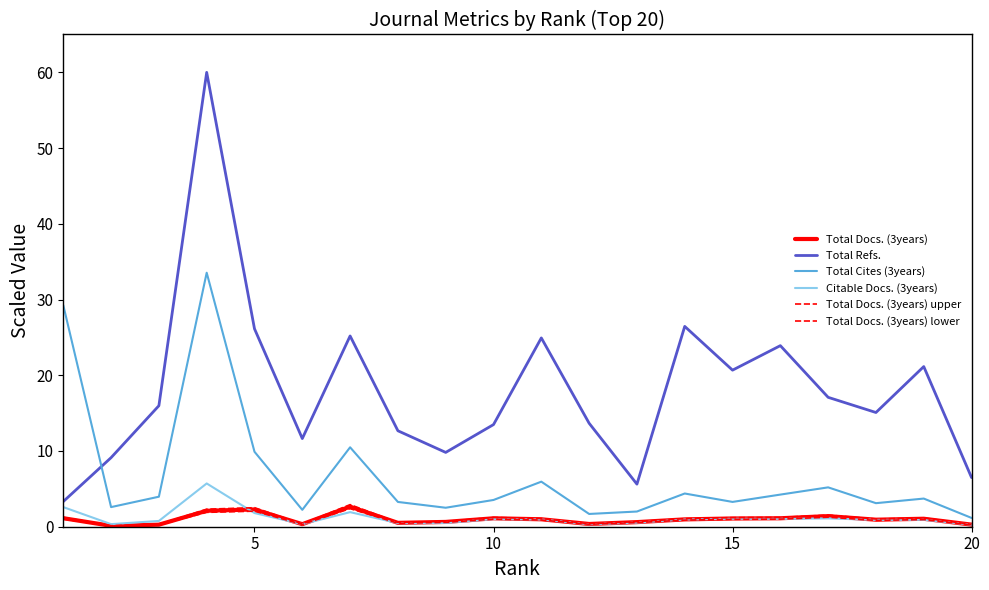

Does the chart display data point markers on the line(s)?

No